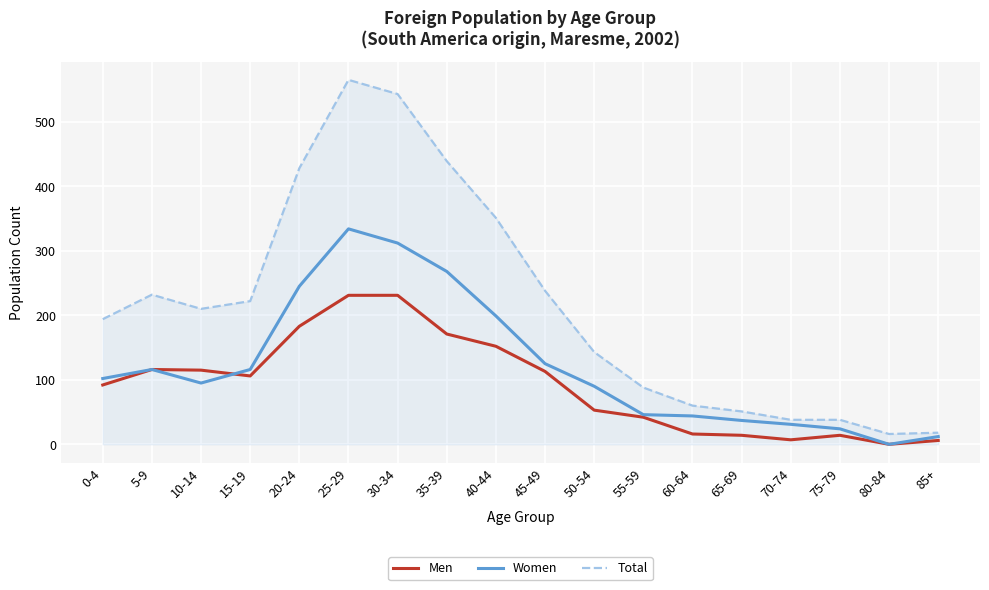

Which series has the largest total across all categories?

Total